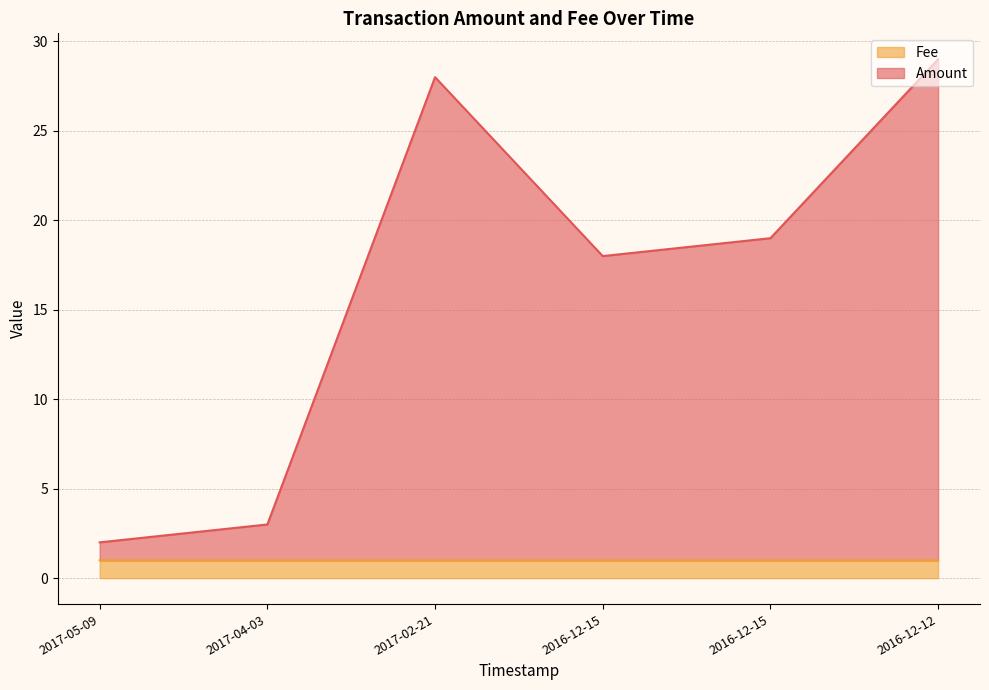

True or false: Amount and Fee cross at least once.

False